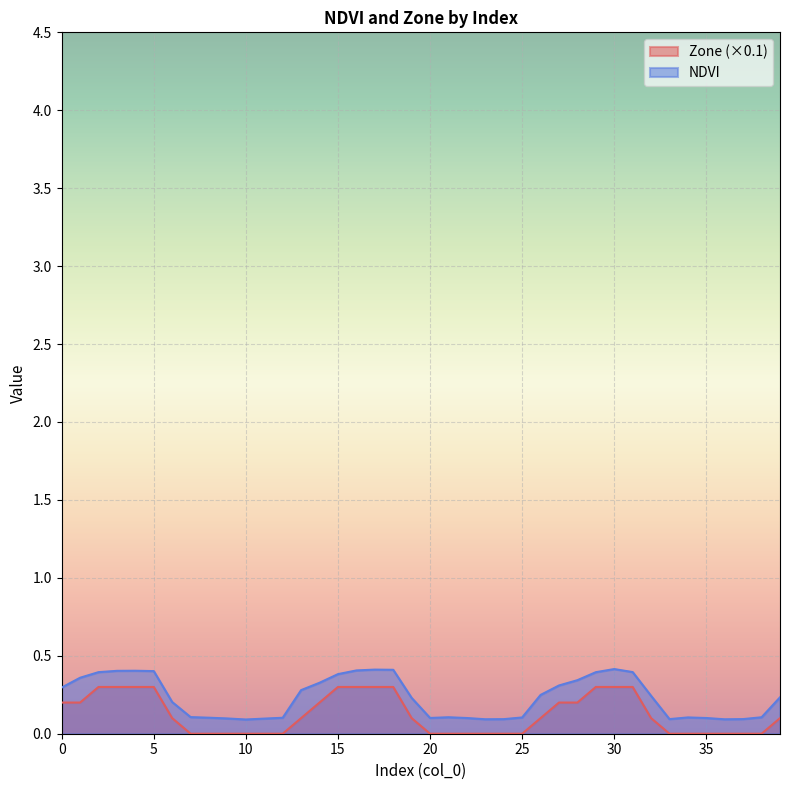

At which label does NDVI reach its minimum?

10